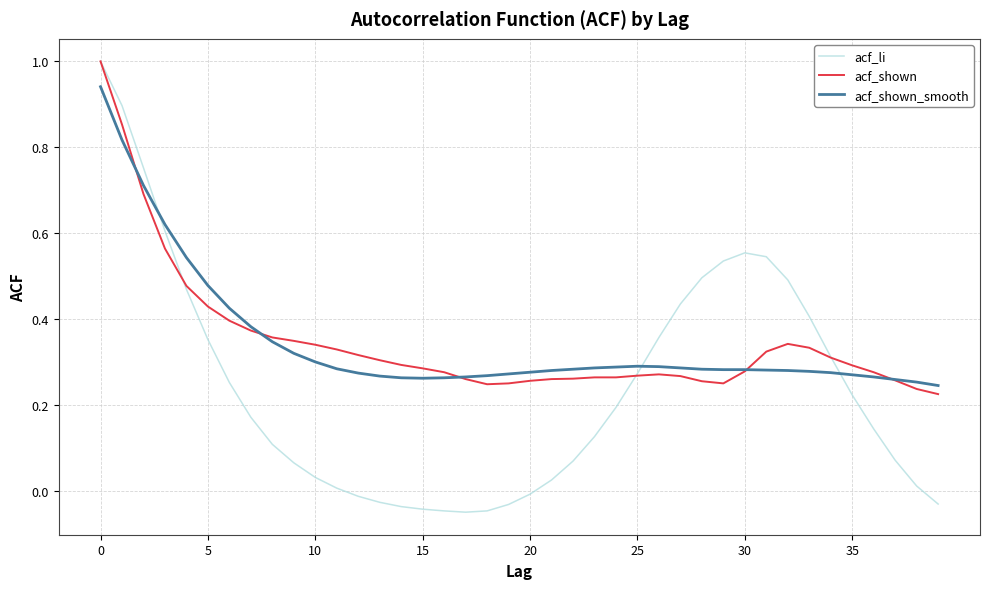

What is the maximum value shown in the chart?

1.0